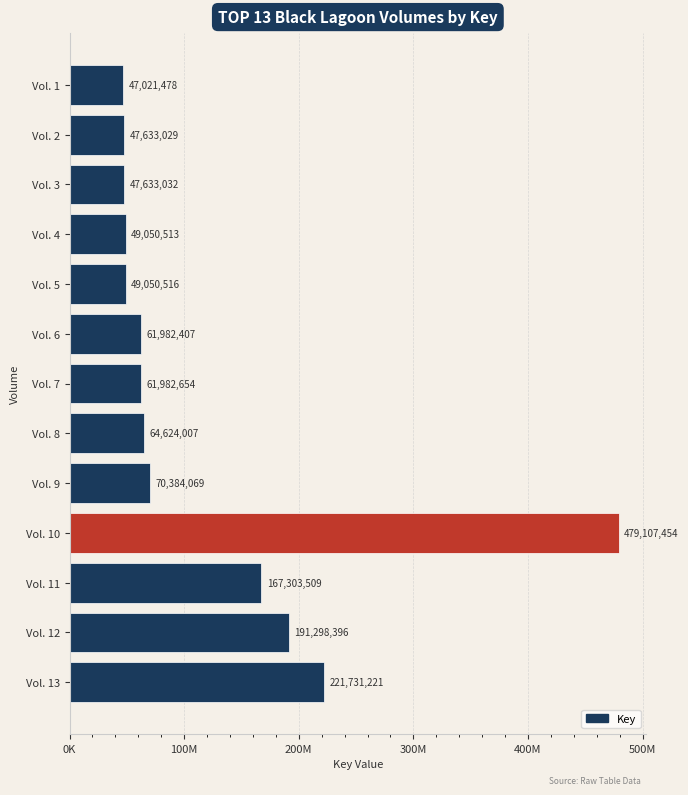

Are the bars horizontal?

Yes